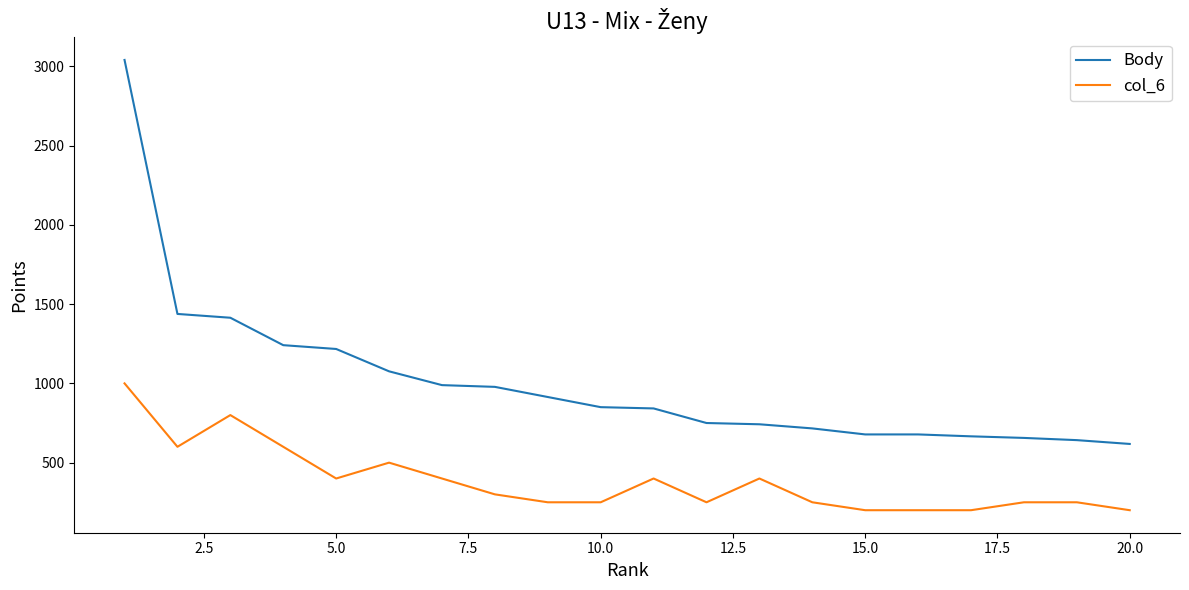

True or false: col_6 and Body intersect in this chart.

False